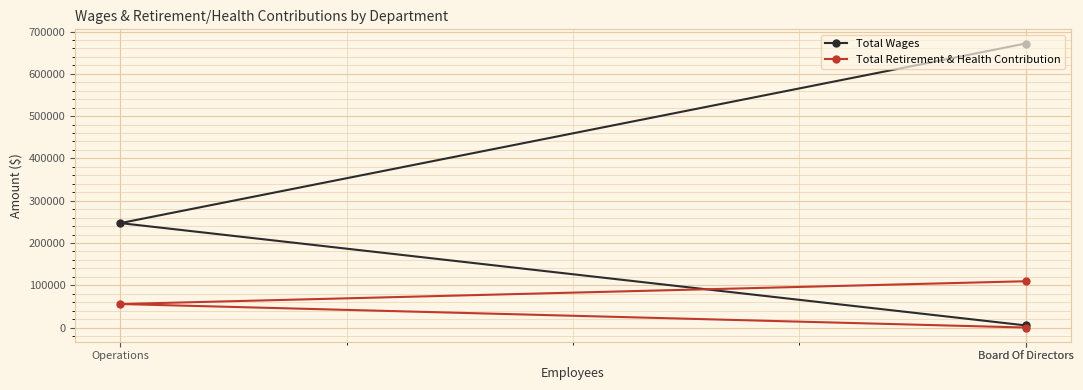

What is the highest value of the Total Wages series?

671655